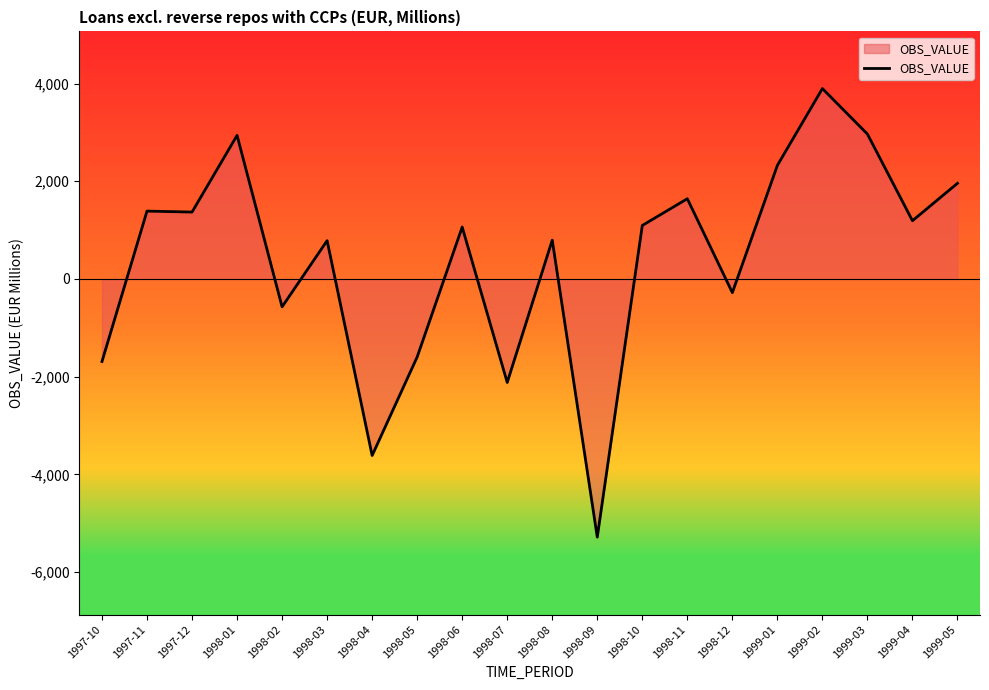

Is it true that the value at 1997-12 is 1369.7?

True